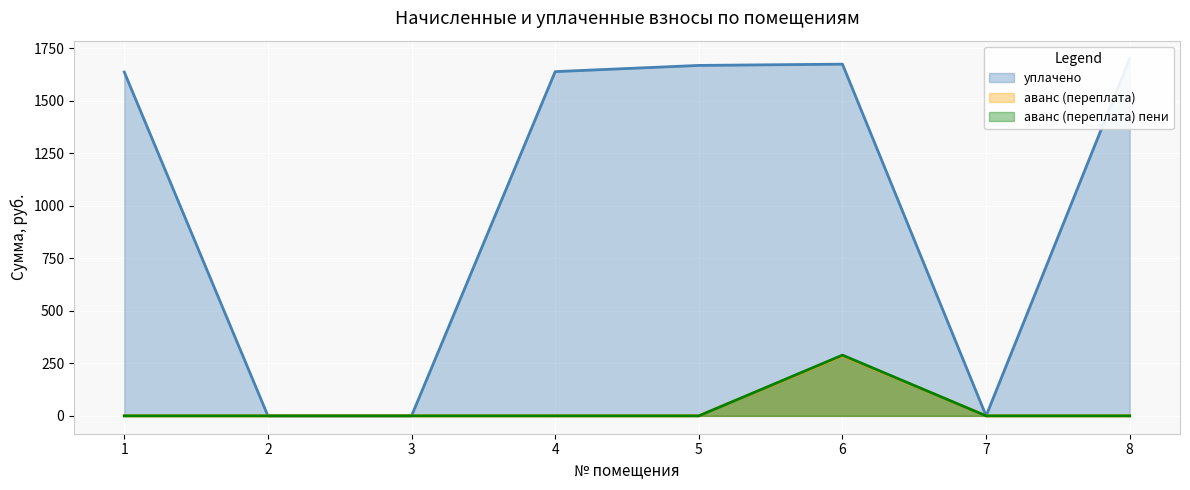

How many interior local peaks does the аванс (переплата) пени series have?

1